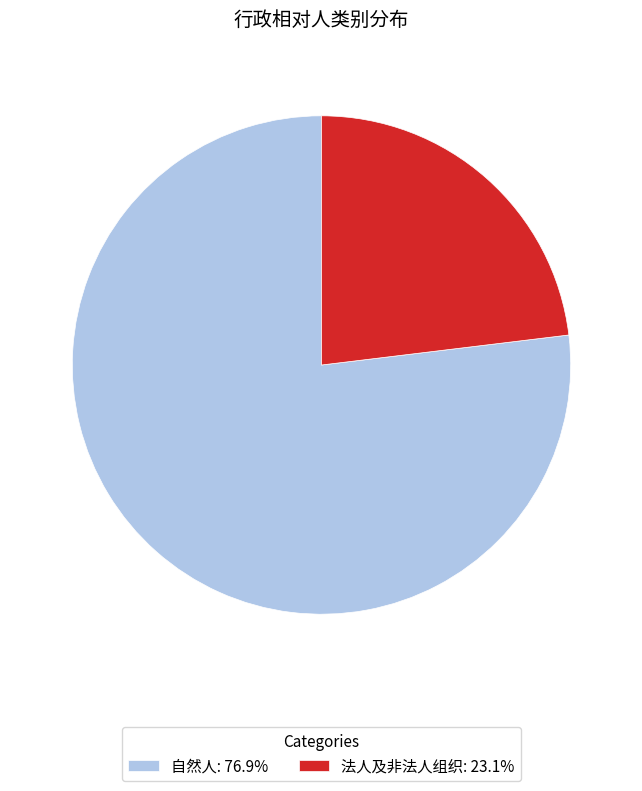

Rank the categories by value from highest to lowest.

自然人, 法人及非法人组织